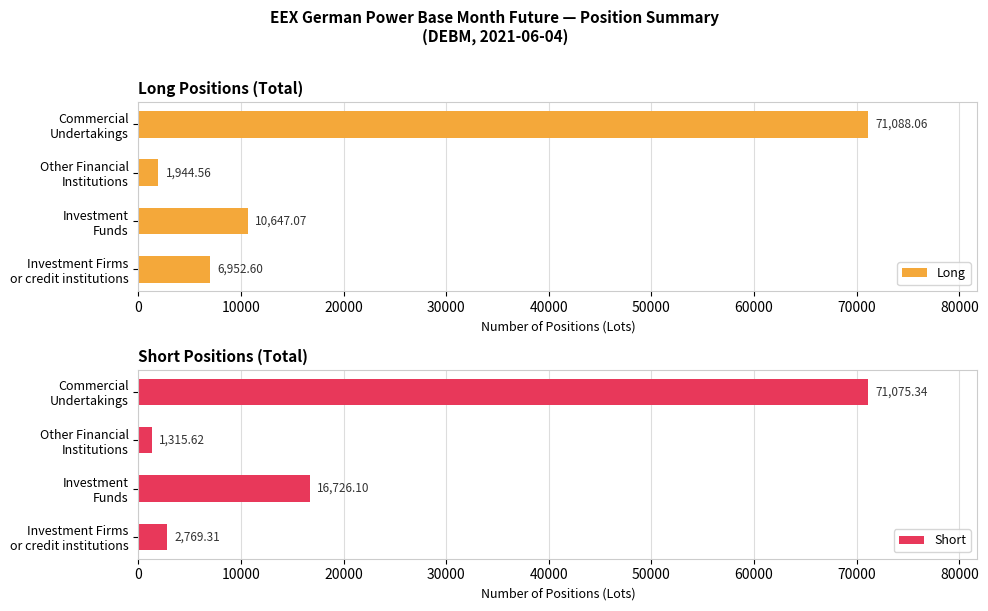

What is the difference between the second highest and minimum values in the Long series?

8702.5